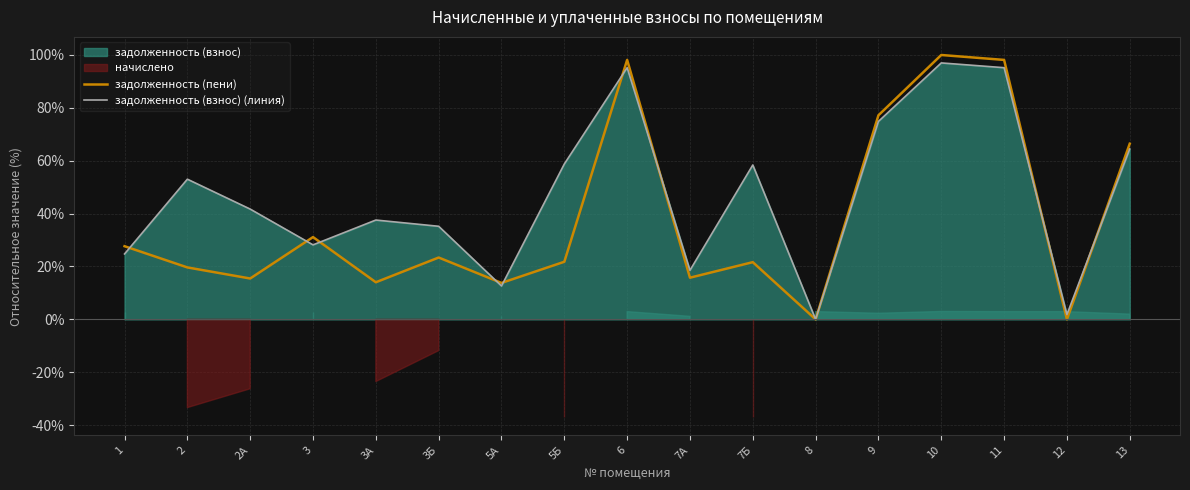

Between which two adjacent categories do задолженность (пени) and задолженность (взнос) (линия) first intersect?

1 and 2